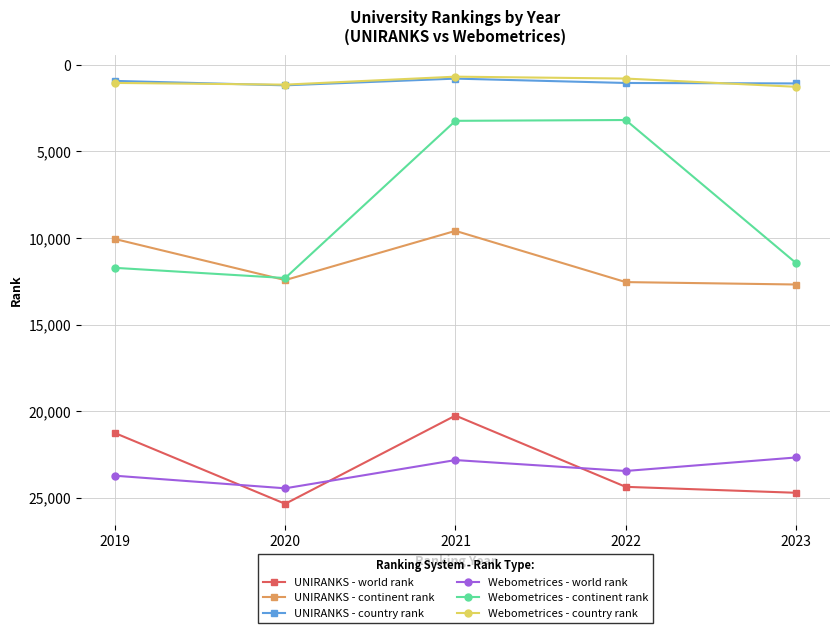

What is the total value across all series at 2019?

68730